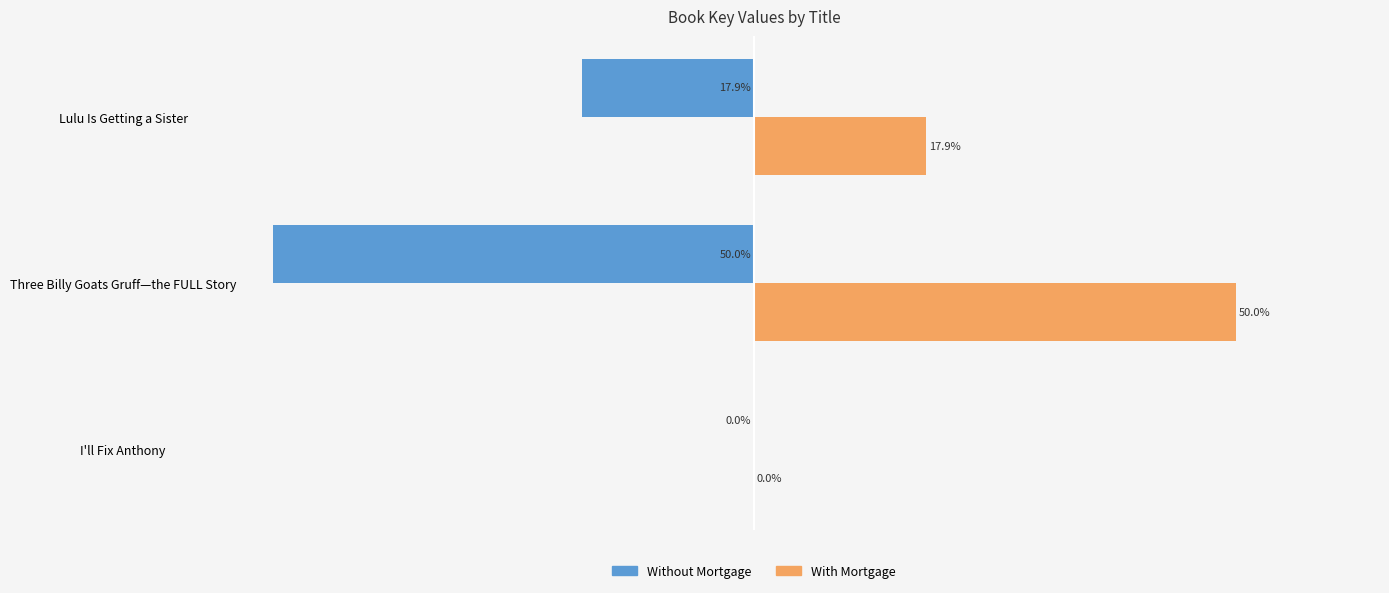

Where is With Mortgage nearest to the value 25?

Lulu Is Getting a Sister